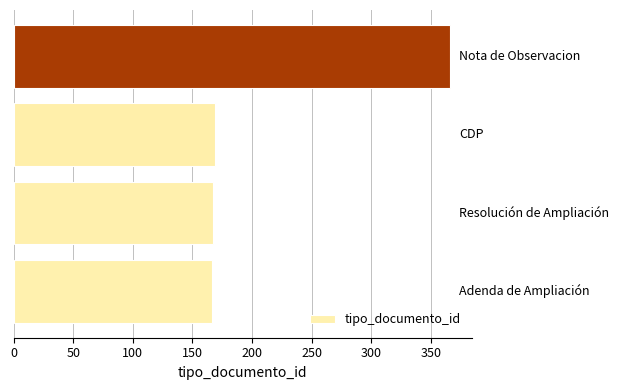

What is the greatest value displayed?

366